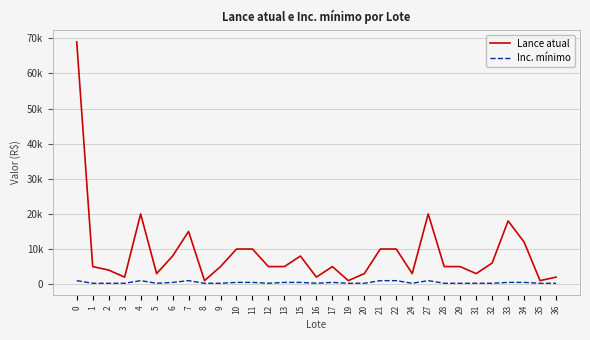

Is this an area chart (filled region under the line)?

No